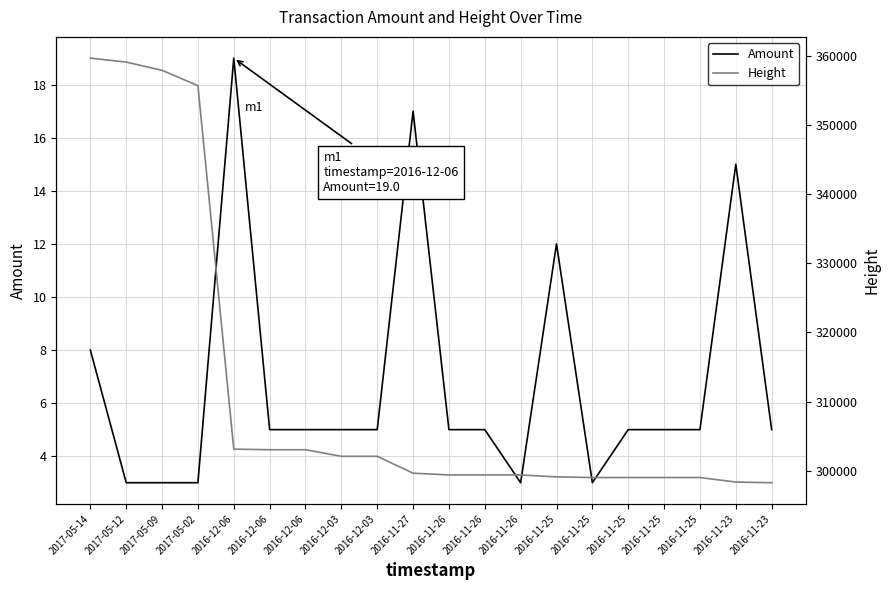

What is the smallest value displayed?

3